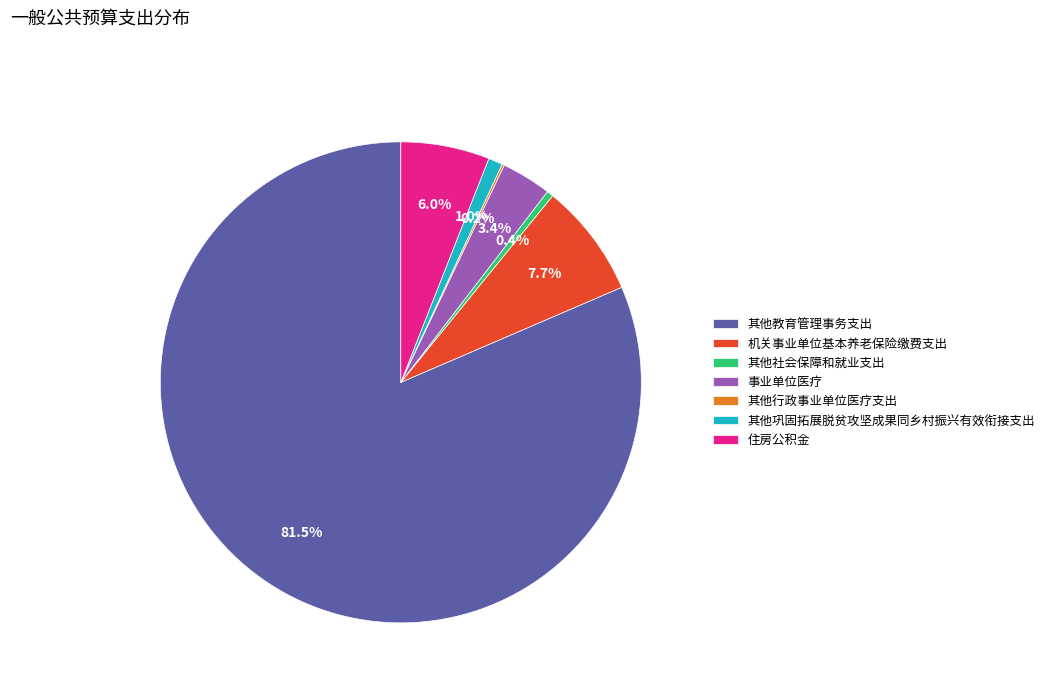

What is the largest slice in the pie chart?

其他教育管理事务支出